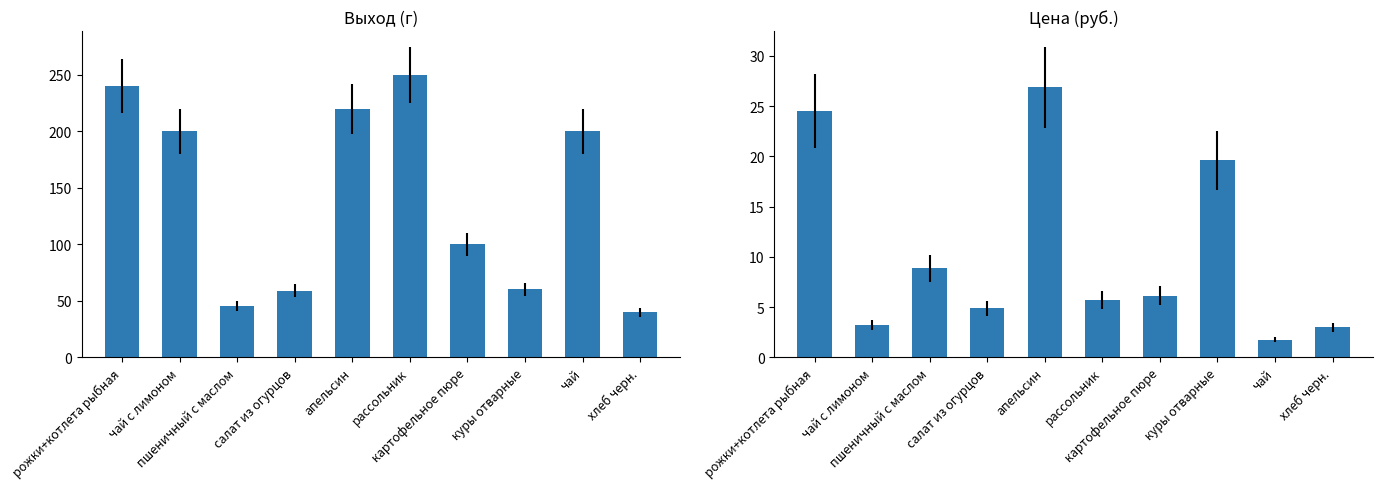

The value of Цена at рассольник is 2.9. True or false?

False